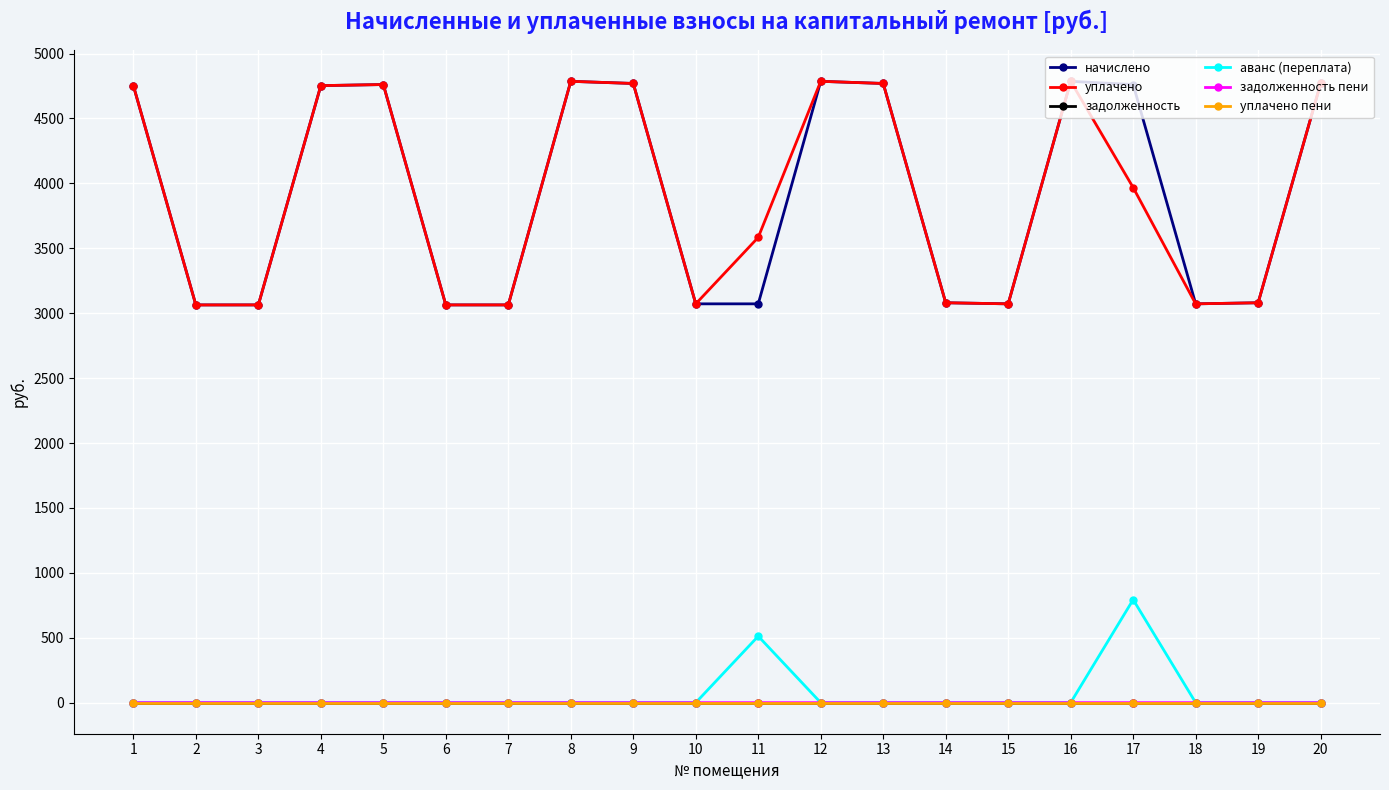

Is this an area chart (filled region under the line)?

No